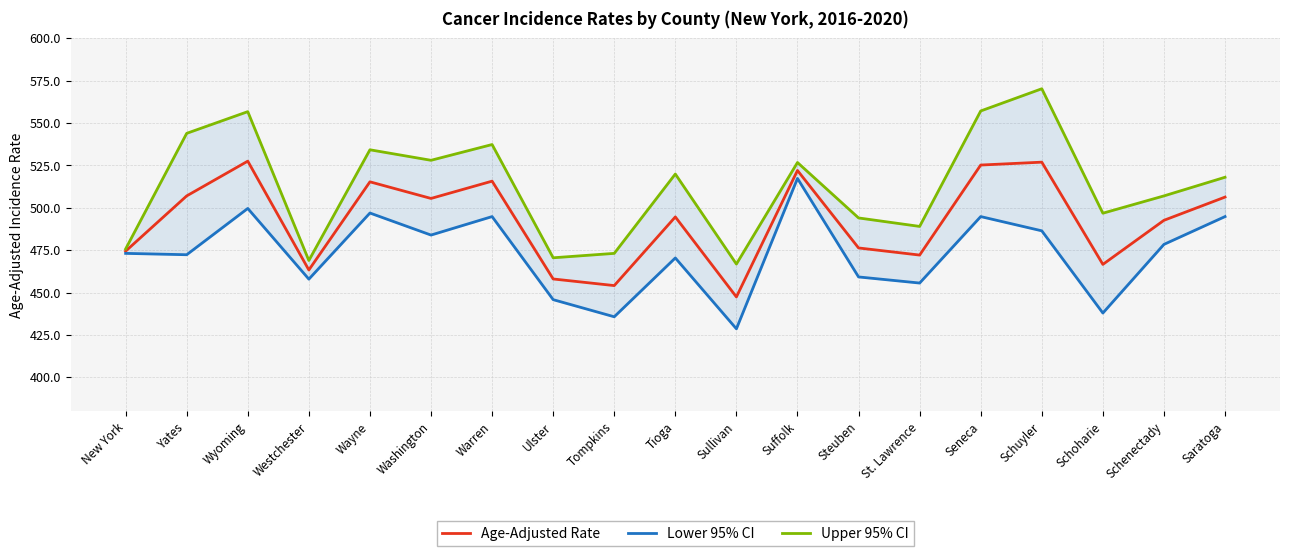

Is it true that Age-Adjusted Rate equals 494.6 at Tioga?

True